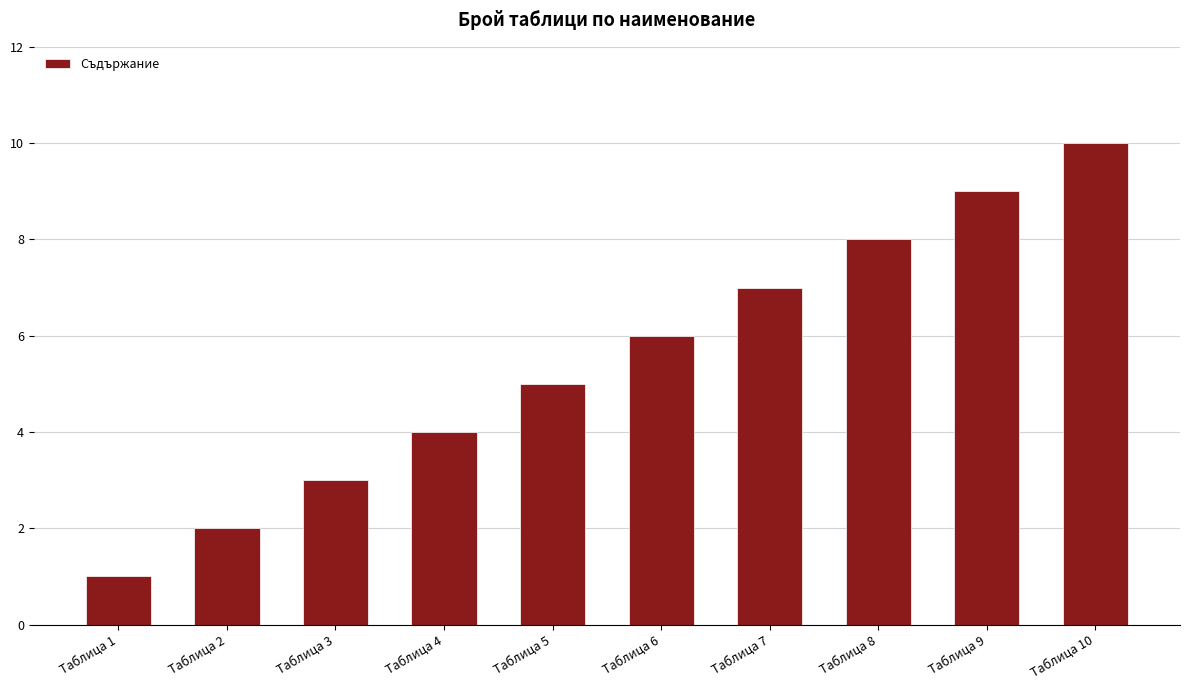

Rank the categories by value from lowest to highest.

Таблица 1, Таблица 2, Таблица 3, Таблица 4, Таблица 5, Таблица 6, Таблица 7, Таблица 8, Таблица 9, Таблица 10